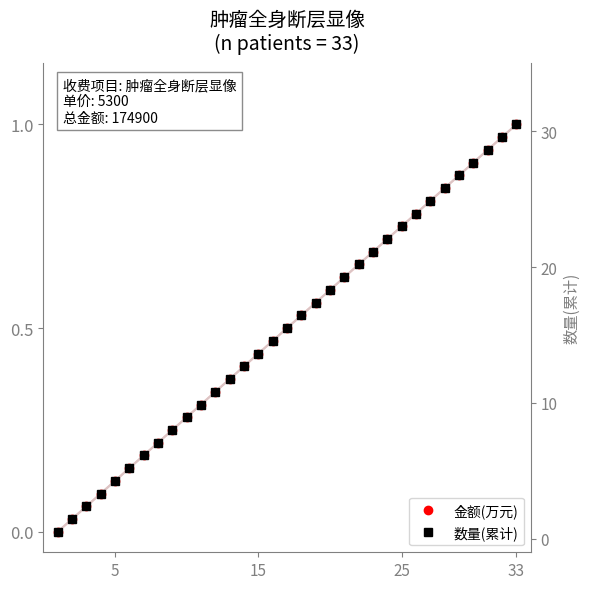

Reading left to right, extract all data points from this chart.

金额(万元): 0.0	0.0	0.1	0.1	0.1	0.2	0.2	0.2	0.2	0.3	0.3	0.3	0.4	0.4	0.4	0.5	0.5	0.5	0.6	0.6	0.6	0.7	0.7	0.7	0.8	0.8	0.8	0.8	0.9	0.9	0.9	1.0	1.0
数量(累计): 0.0	0.0	0.1	0.1	0.1	0.2	0.2	0.2	0.2	0.3	0.3	0.3	0.4	0.4	0.4	0.5	0.5	0.5	0.6	0.6	0.6	0.7	0.7	0.7	0.8	0.8	0.8	0.8	0.9	0.9	0.9	1.0	1.0